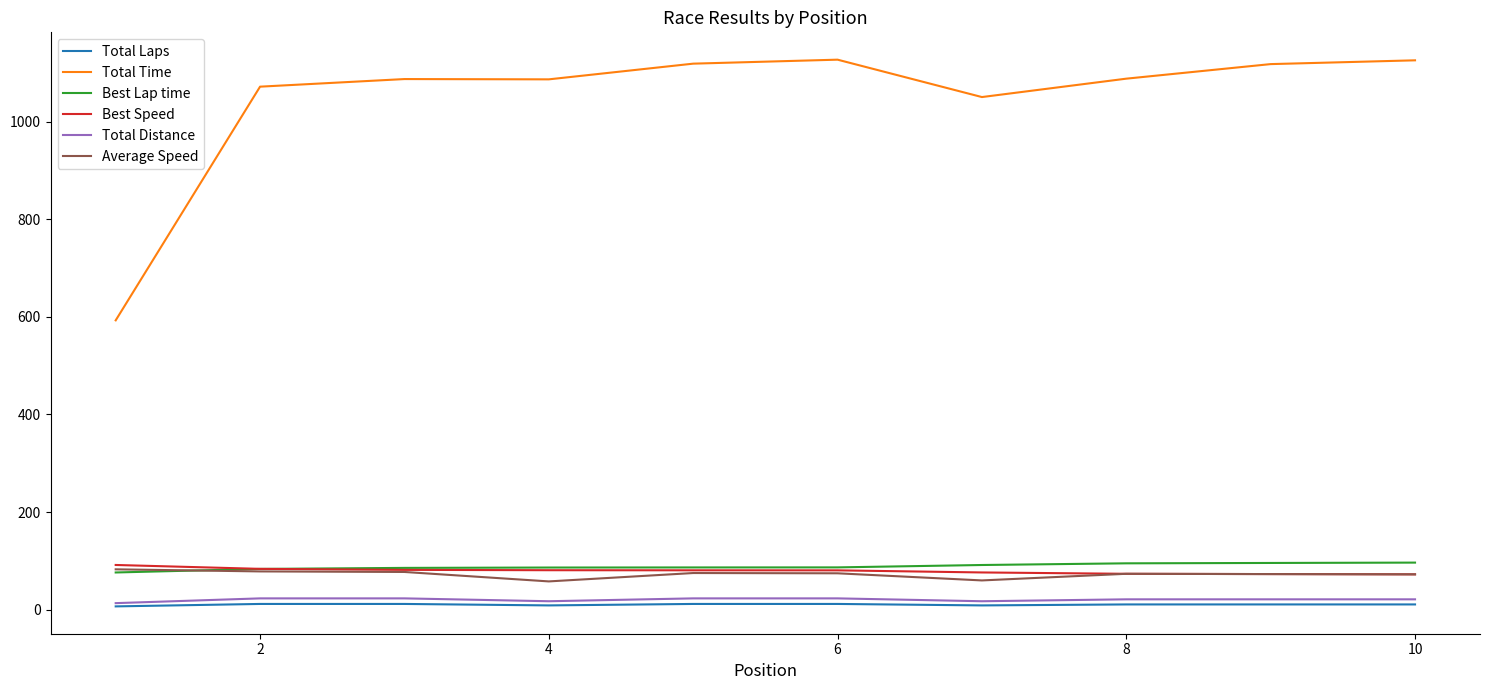

What is the highest value of the Total Time series?

1126.7